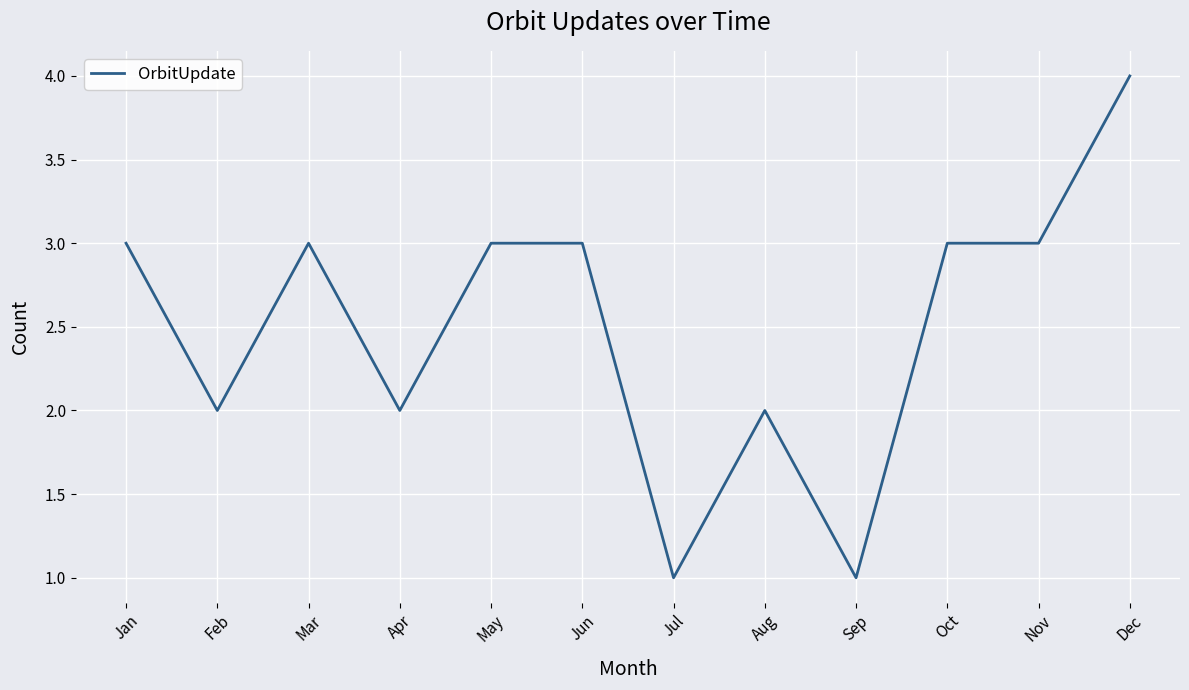

How many lines are shown in the chart?

1